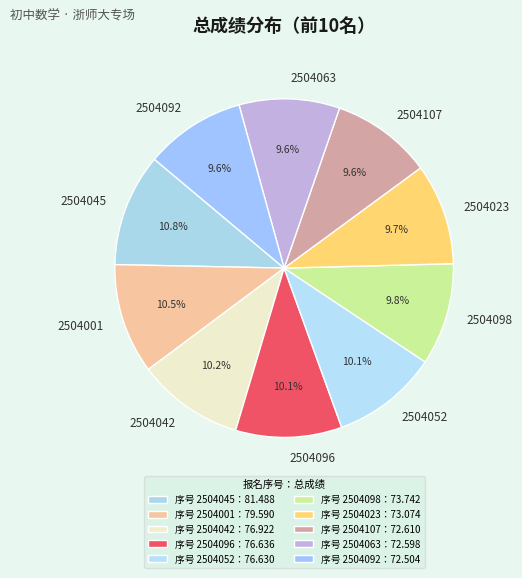

To the nearest percent, what portion does 2504042 represent?

10%